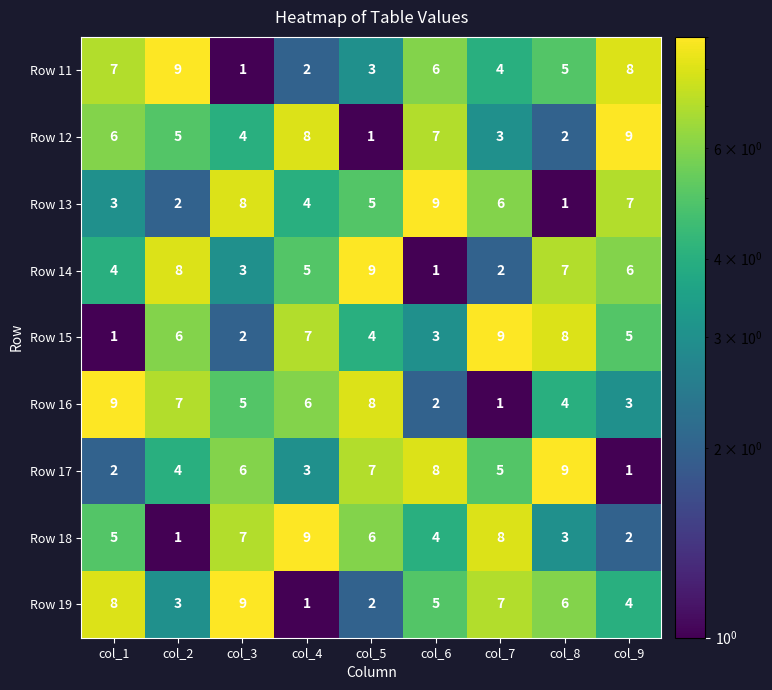

At which label is Row 13 closest to 5?

col_5